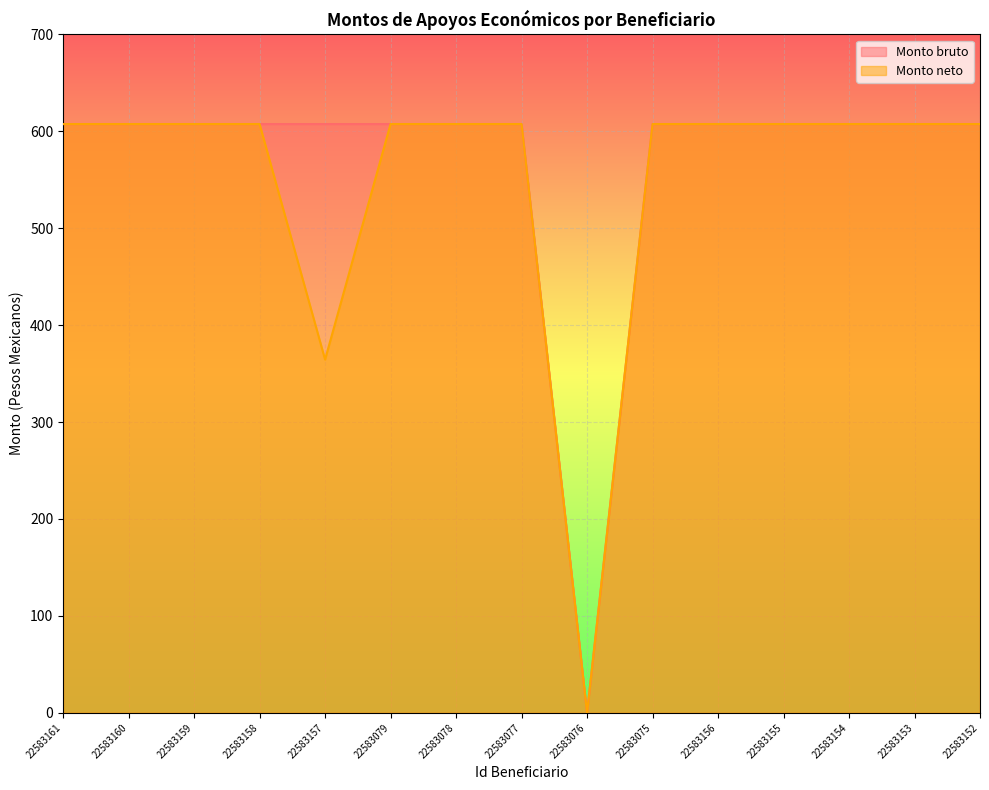

At which label does Monto bruto first exceed 607?

22583161